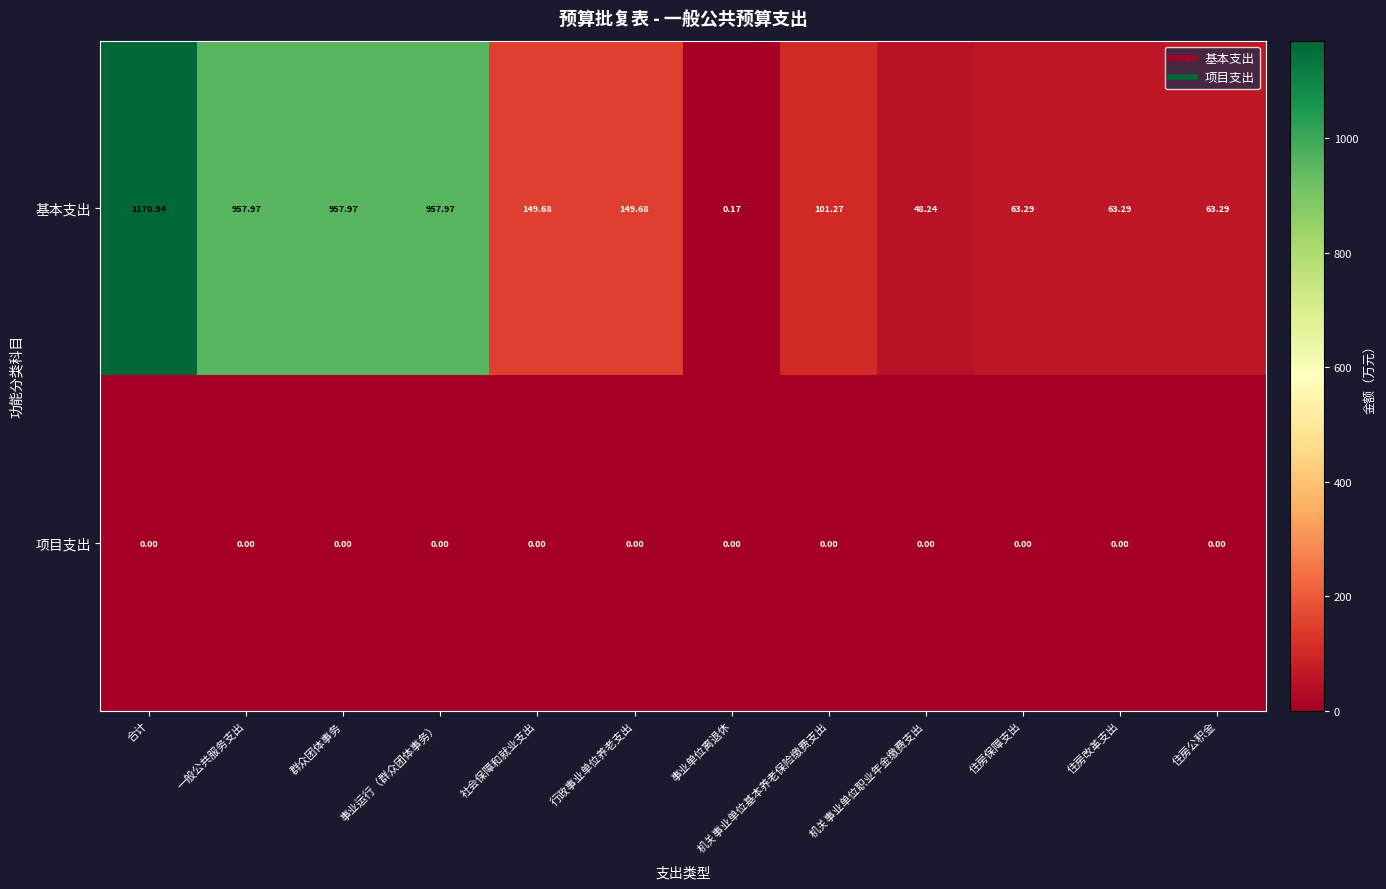

Which category has the highest value across all series?

合计